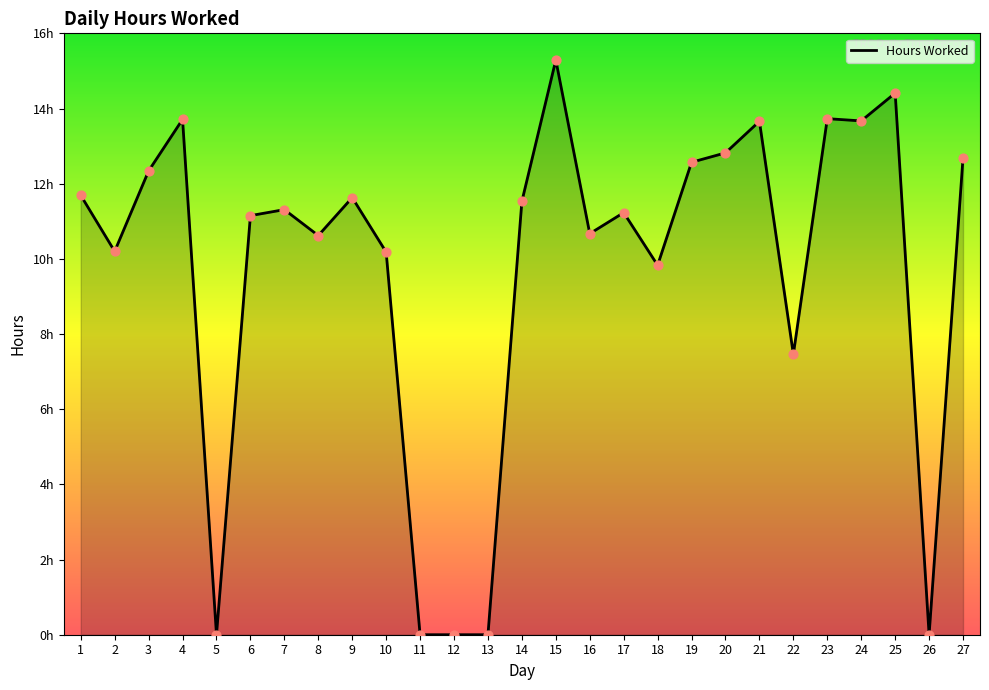

What is the change in value from 20 to 25?

+1.6